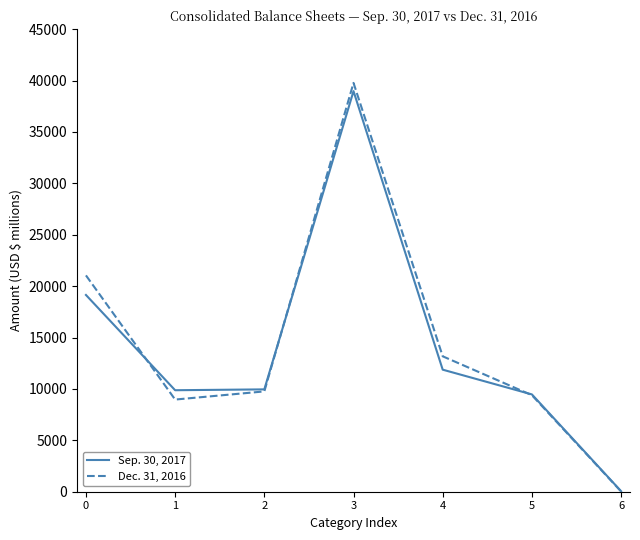

How many interior local valleys does the Sep. 30, 2017 series have?

1